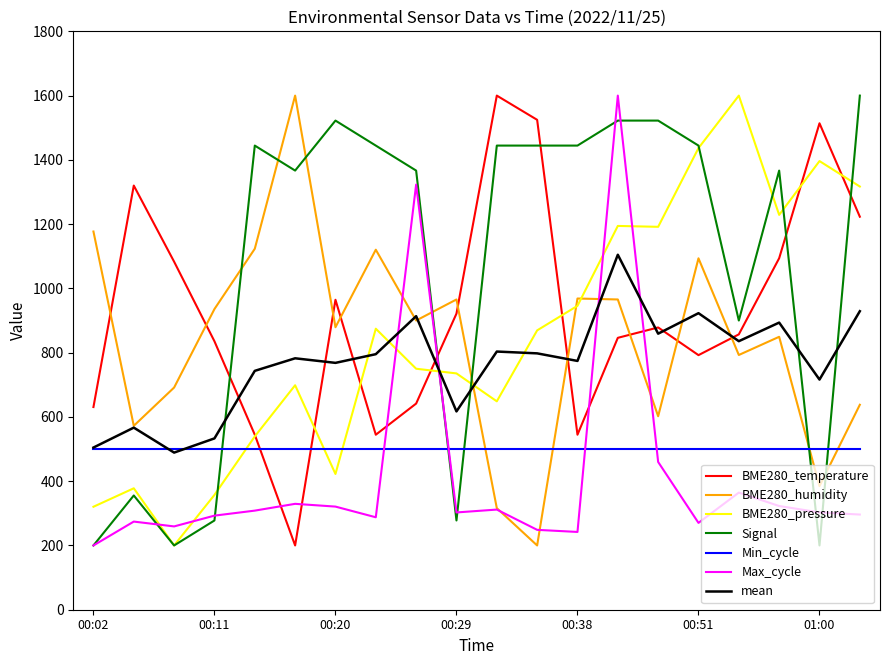

Does the chart display data point markers on the line(s)?

No